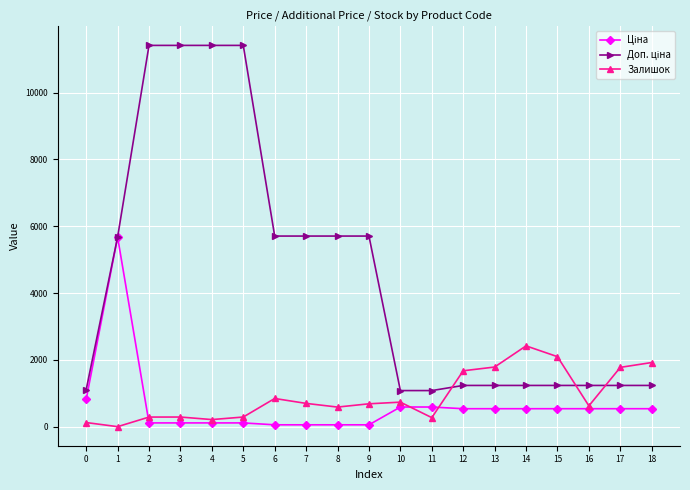

What is the spread (max minus min) of values at 14?

1880.0